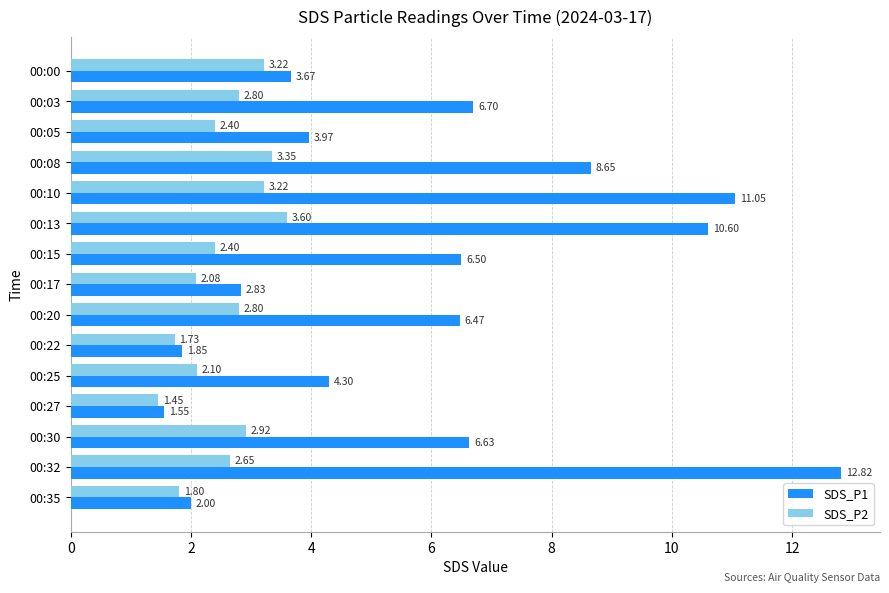

Which series has the largest total across all categories?

SDS_P1